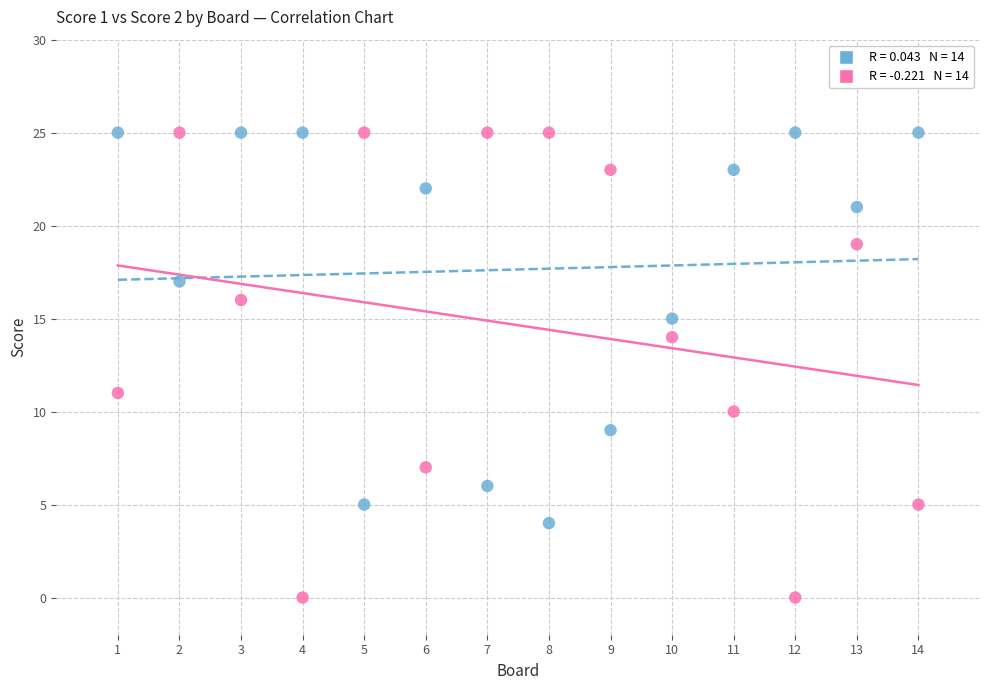

Across all data points, what is the range of Y values (max minus min)?

25